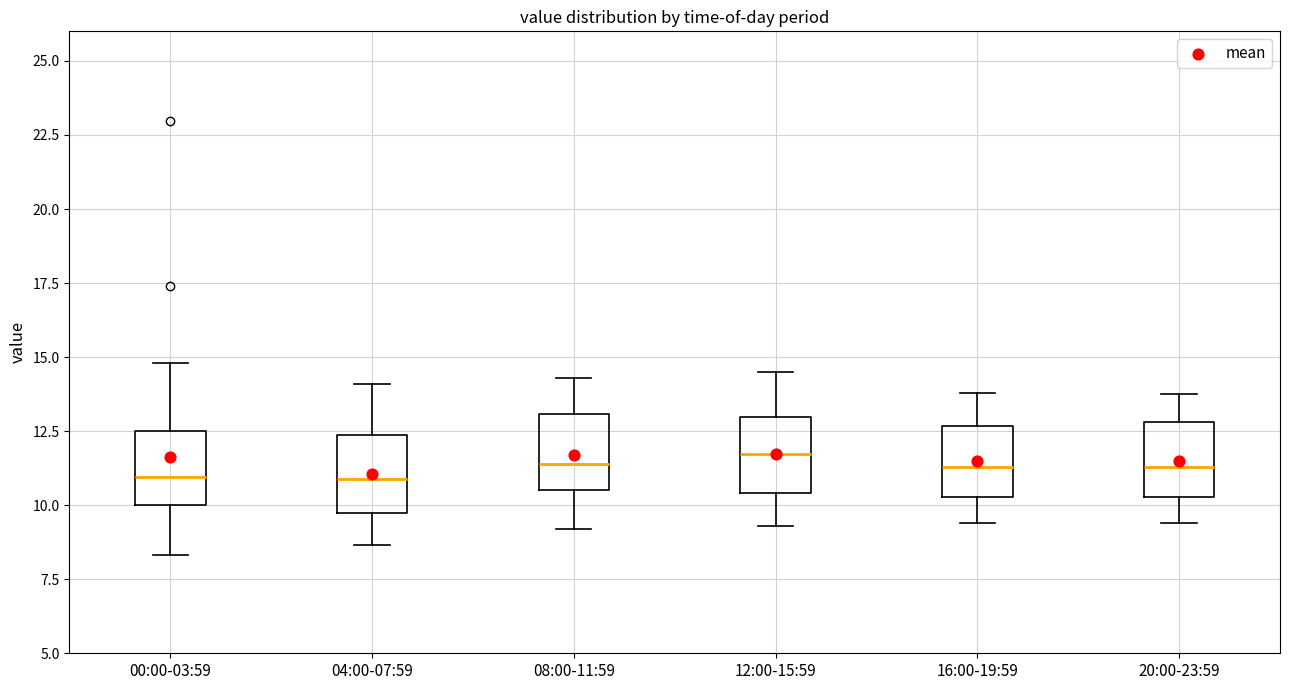

Where is the lower edge of the box for 12:00-15:59 on the y-axis? The values are not printed on the chart, so give them approximately, as read against the axis.

10.5